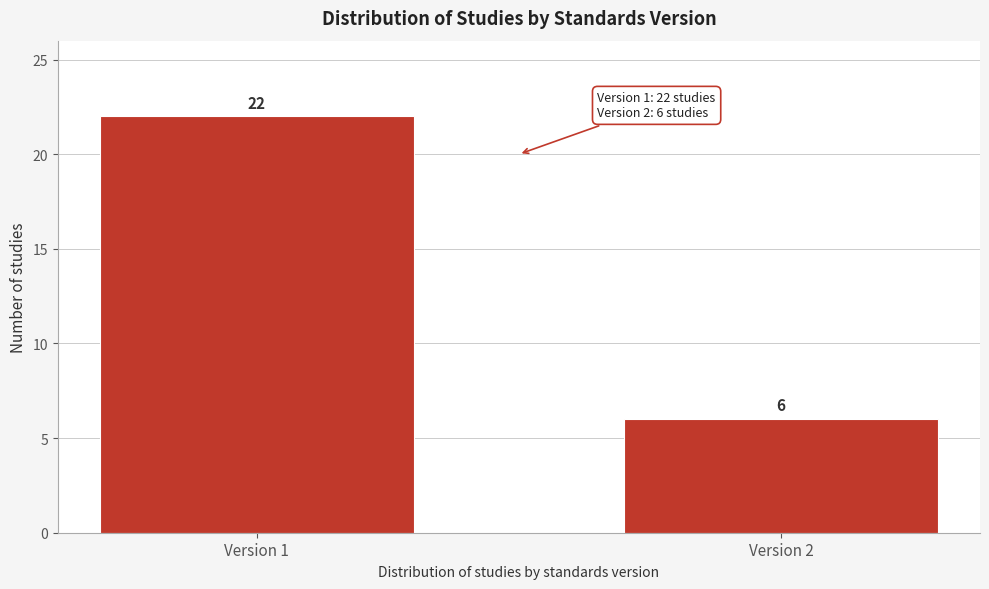

Reading right to left, list all the values displayed in this chart.

Version 2=6	Version 1=22